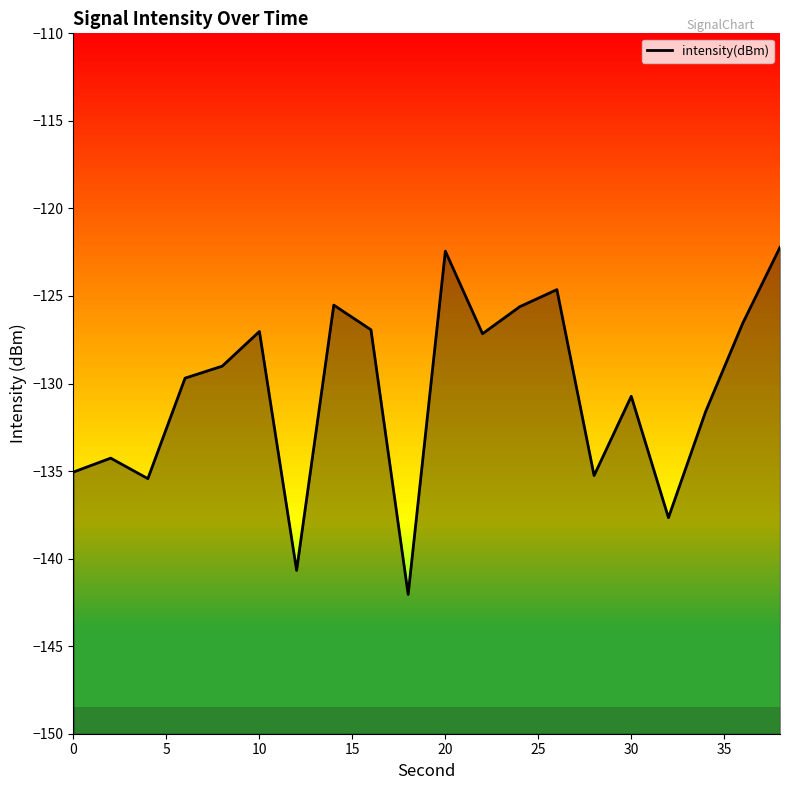

What is the lowest value of the intensity(dBm) series?

-142.0